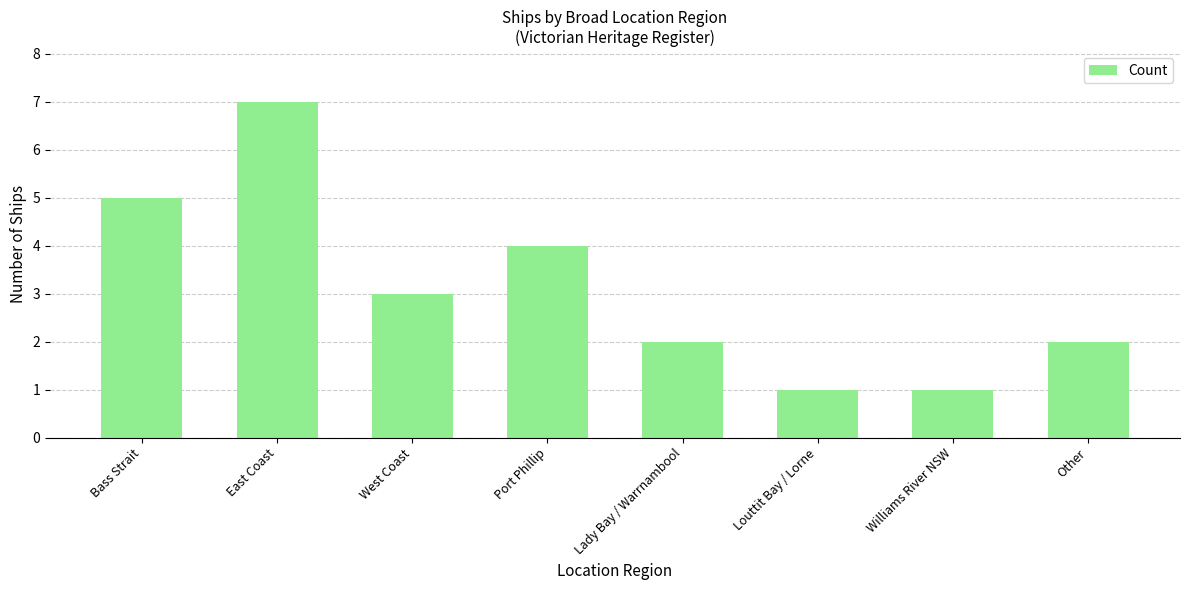

What is the label of the 1st bar from the right?

Other